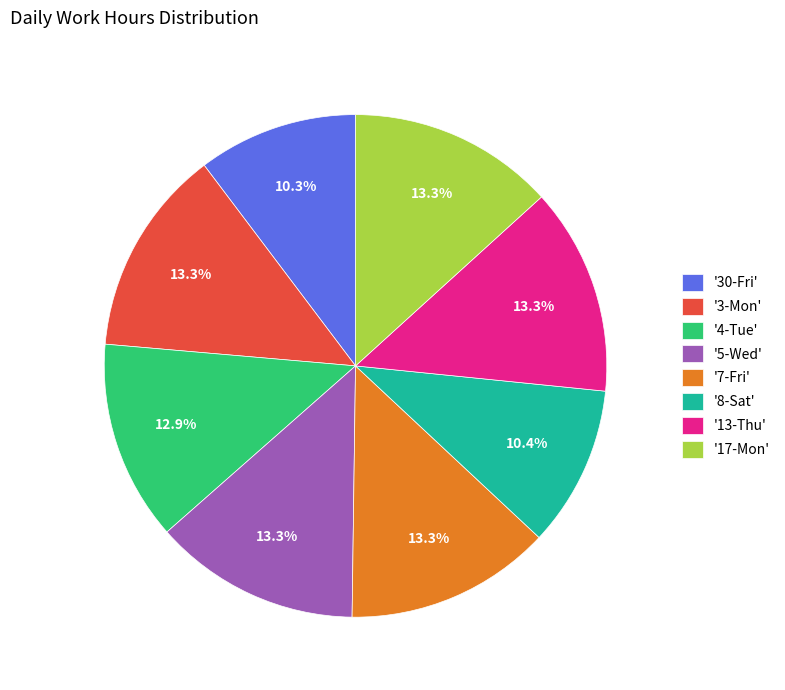

Is there any slice that represents more than half of the pie?

No